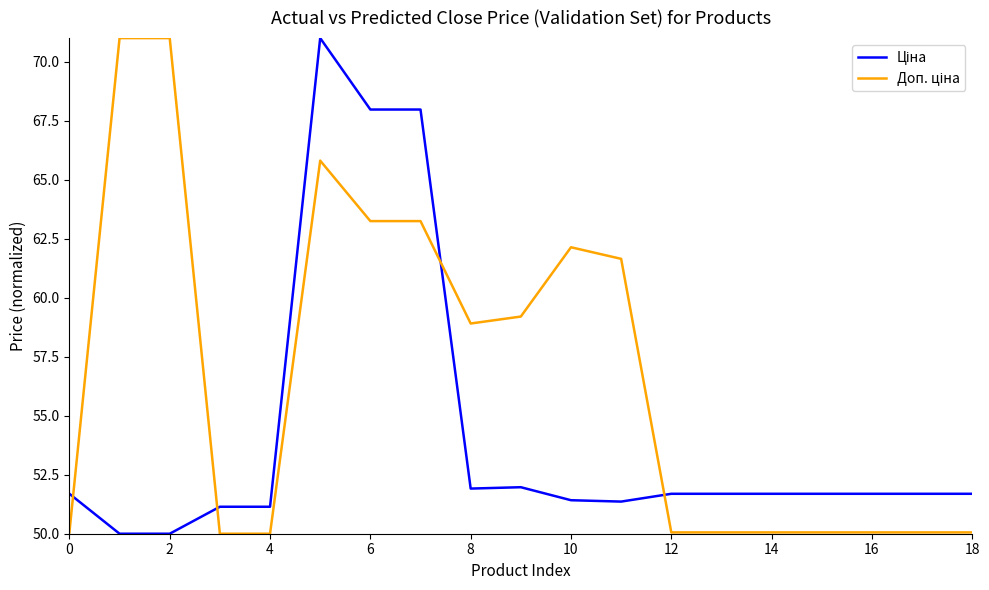

What is the minimum value shown in the chart?

50.0